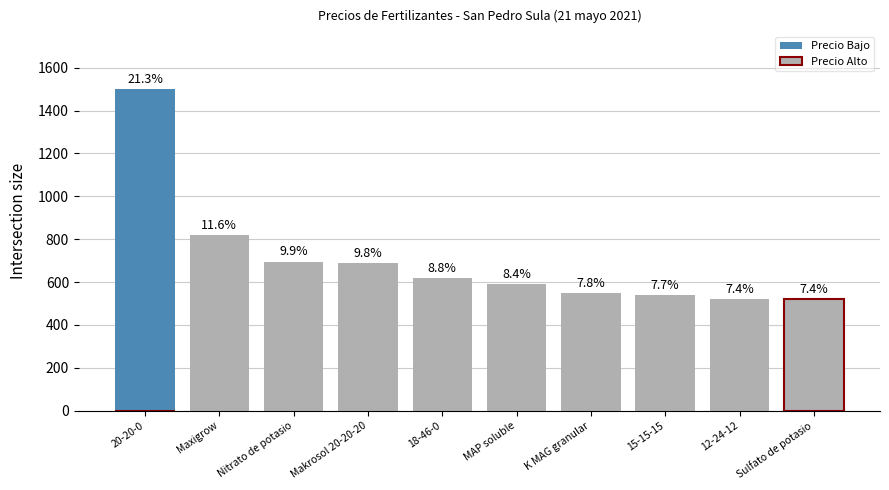

Is it true that the value at 15-15-15 is 121?

False